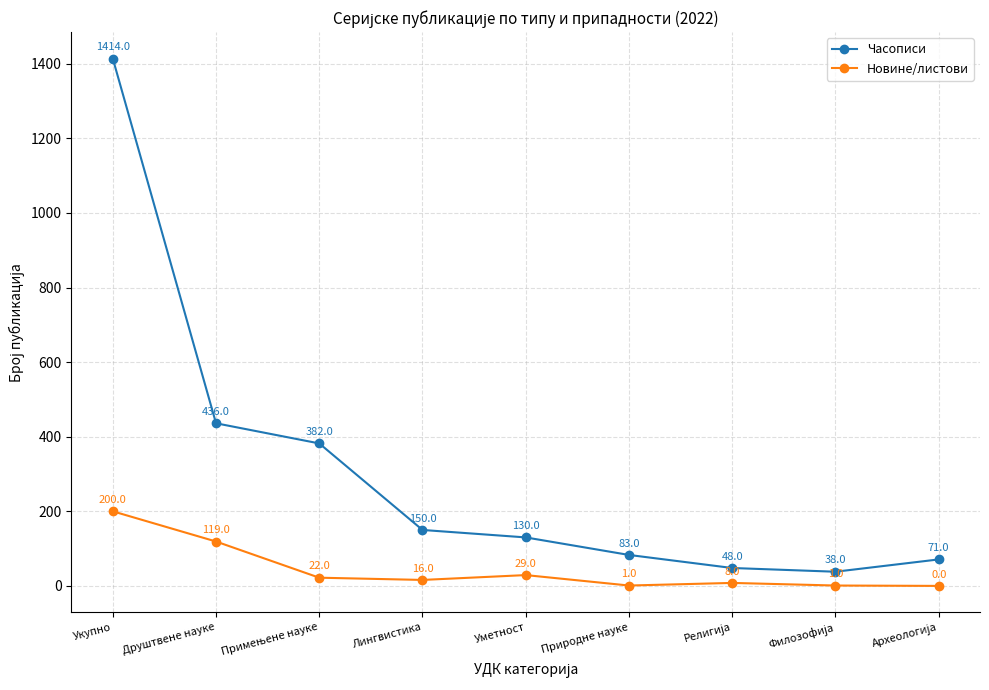

Reading left to right, what are all the values shown in this chart?

Часописи: 1414	436	382	150	130	83	48	38	71
Новине/листови: 200	119	22	16	29	1	8	1	0